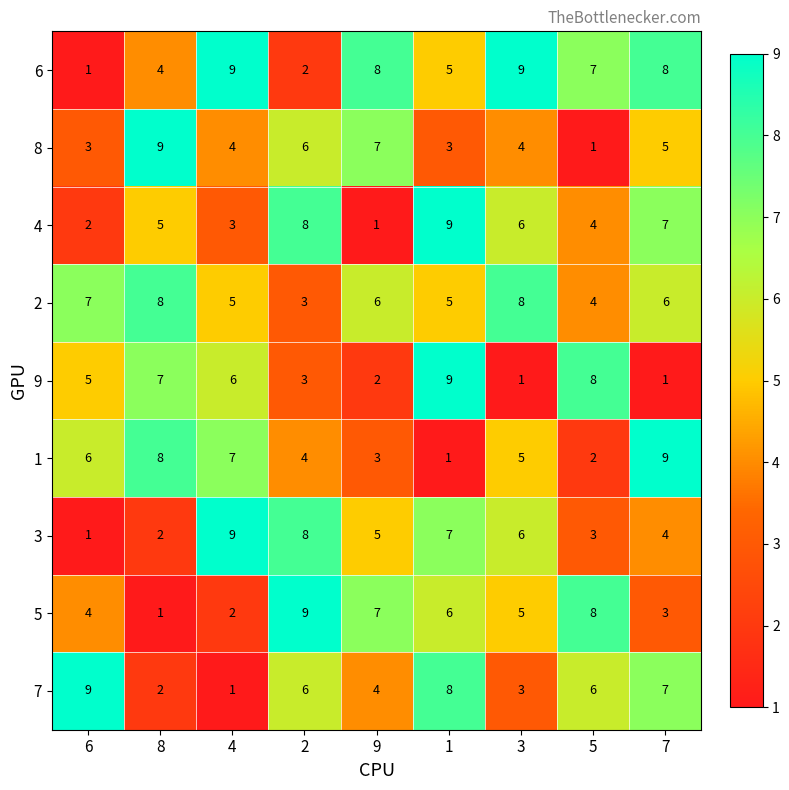

What is the difference between the highest and lowest values at 8?

8